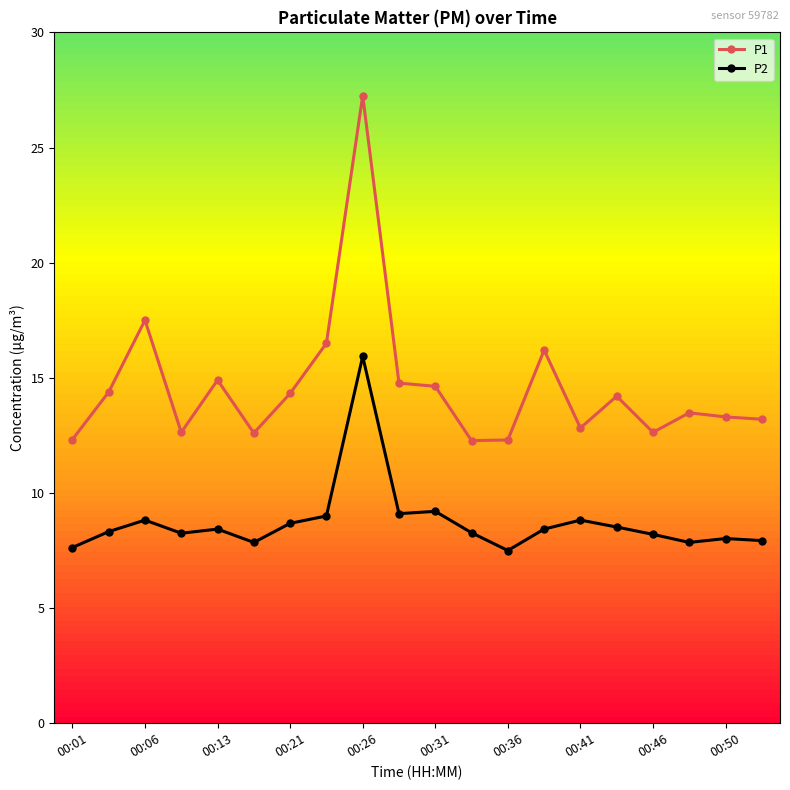

Is it true that P1 equals 8.6 at 00:06?

False